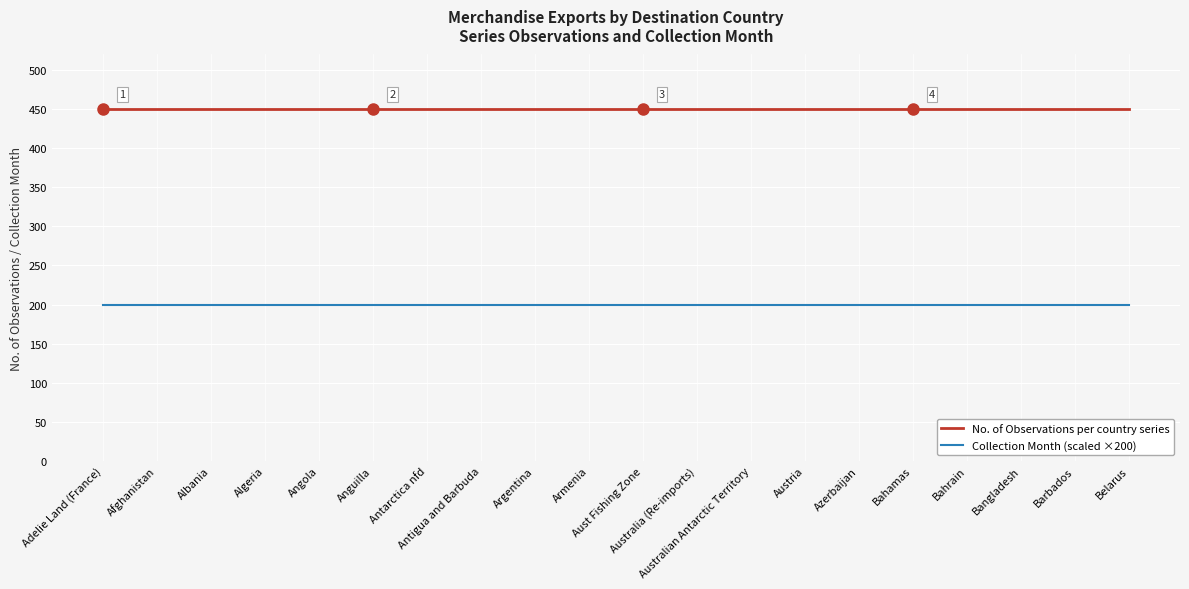

Reading left to right, extract all data points from this chart.

No. of Observations per country series: Adelie Land (France)=450	Afghanistan=450	Albania=450	Algeria=450	Angola=450	Anguilla=450	Antarctica nfd=450	Antigua and Barbuda=450	Argentina=450	Armenia=450	Aust Fishing Zone=450	Australia (Re-imports)=450	Australian Antarctic Territory=450	Austria=450	Azerbaijan=450	Bahamas=450	Bahrain=450	Bangladesh=450	Barbados=450	Belarus=450
Collection Month (scaled ×200): Adelie Land (France)=200	Afghanistan=200	Albania=200	Algeria=200	Angola=200	Anguilla=200	Antarctica nfd=200	Antigua and Barbuda=200	Argentina=200	Armenia=200	Aust Fishing Zone=200	Australia (Re-imports)=200	Australian Antarctic Territory=200	Austria=200	Azerbaijan=200	Bahamas=200	Bahrain=200	Bangladesh=200	Barbados=200	Belarus=200